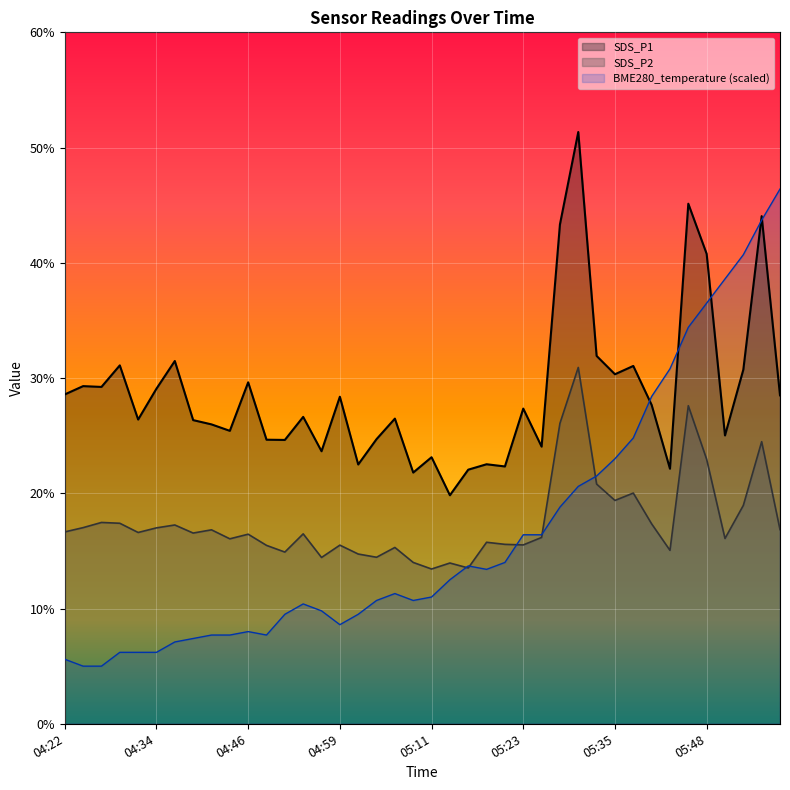

Where is BME280_temperature nearest to the value 25?

05:38